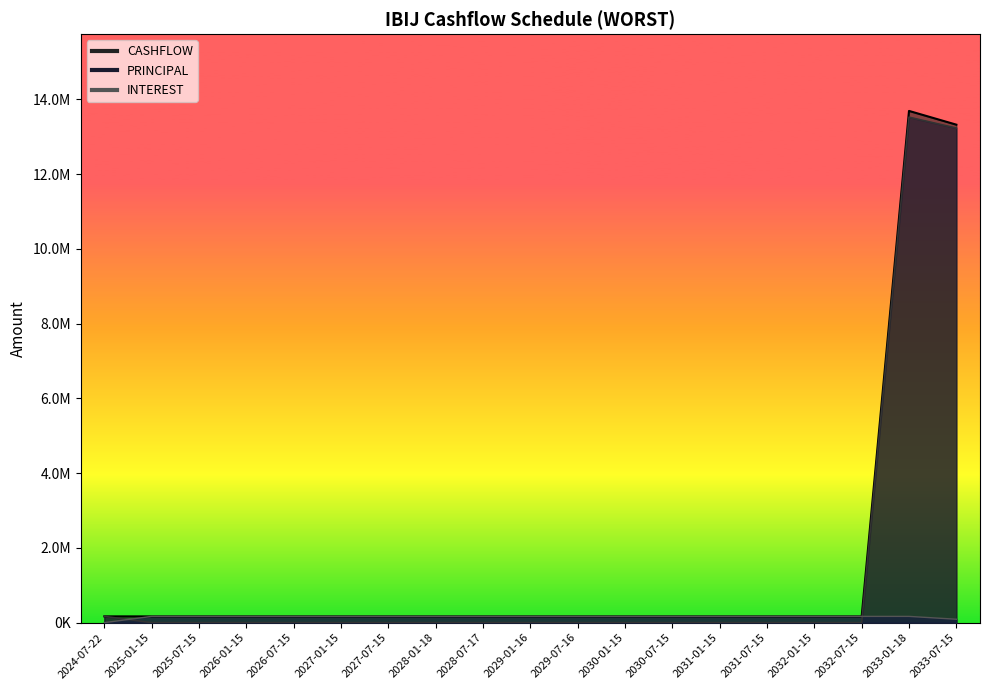

In PRINCIPAL, how many points are higher than both neighbors (excluding endpoints)?

1